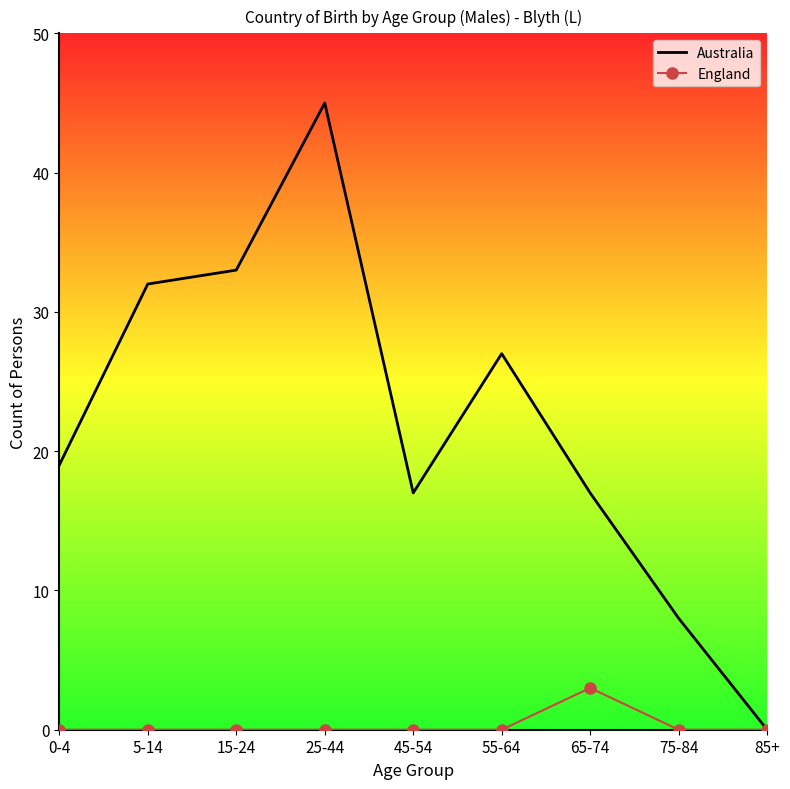

Rank the series by their average value, from highest to lowest.

Australia, England